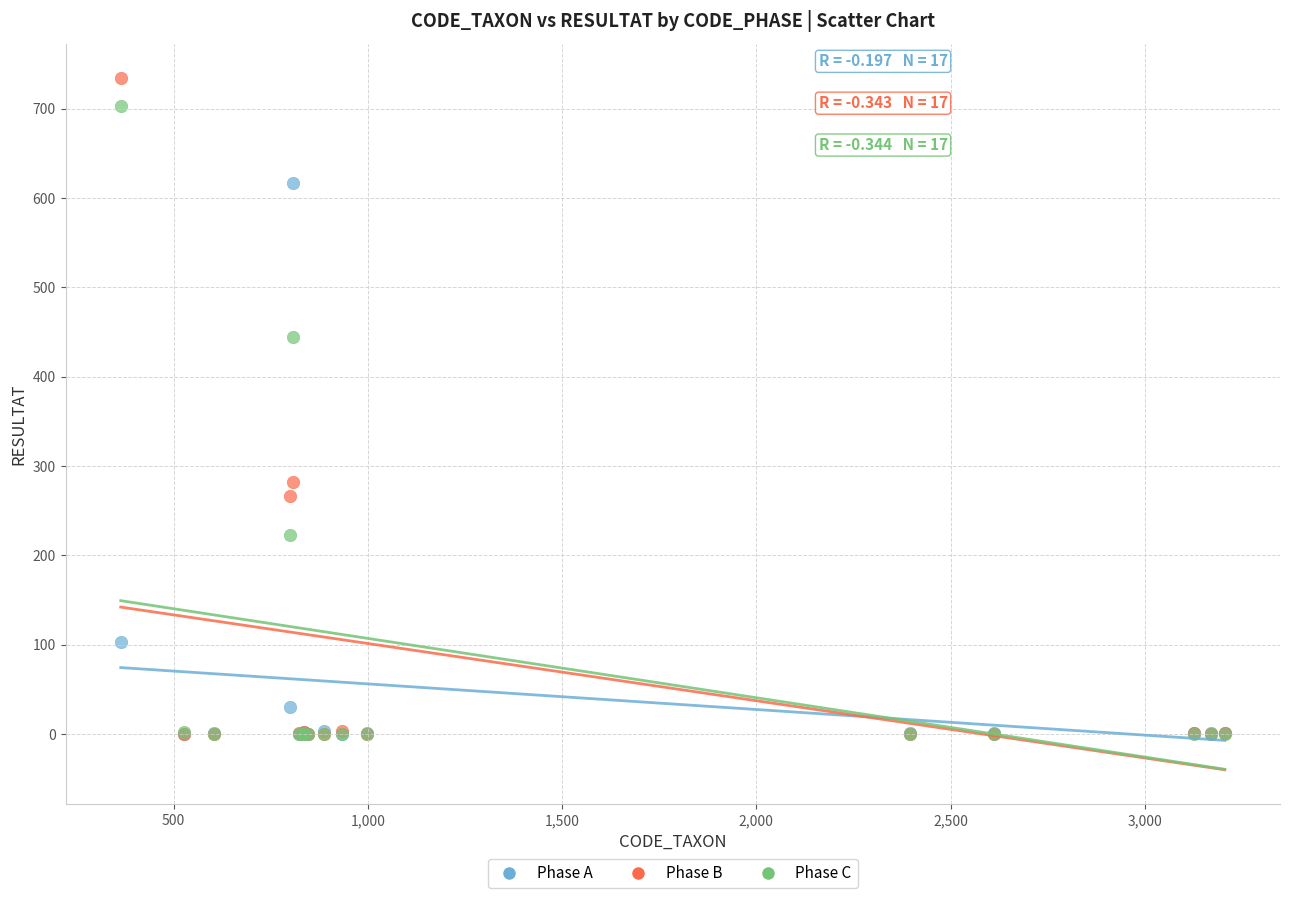

Which series contains the highest Y value?

Phase B